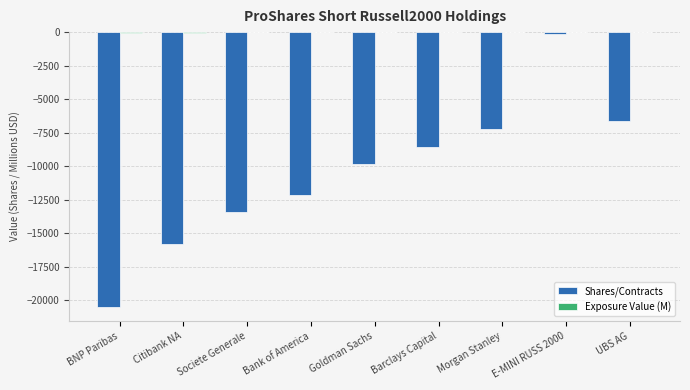

The value of Shares/Contracts at Societe Generale is -23140.5. True or false?

False